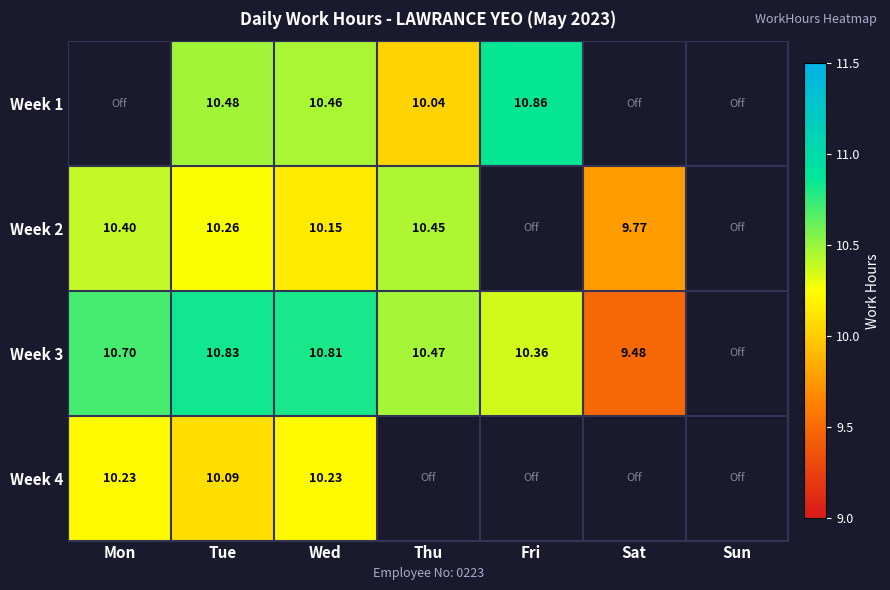

Is the value of Week 2 at Thu greater than the value of Week 1 at Fri?

No